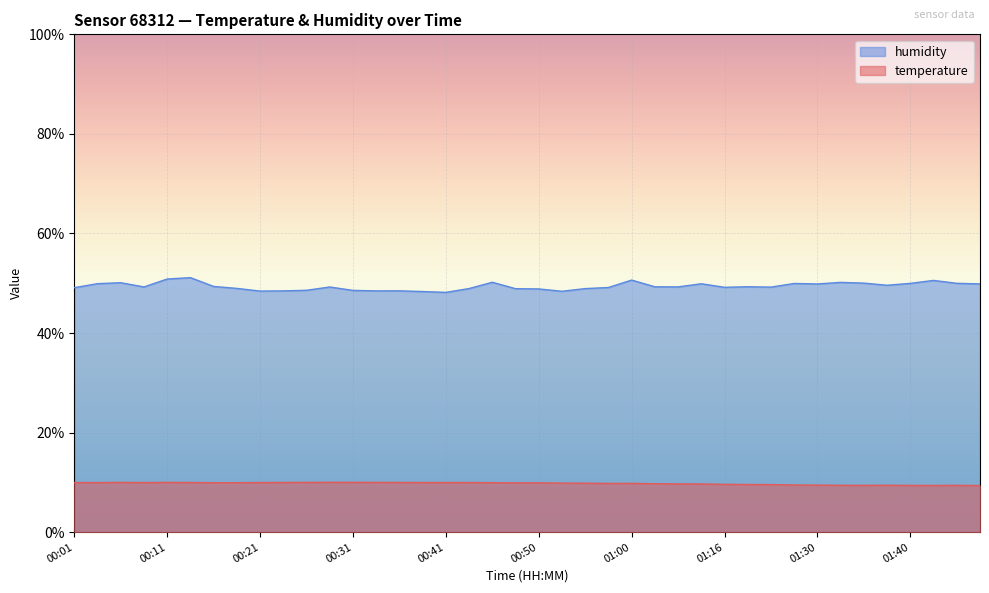

How many data points in humidity are less than 49?

14